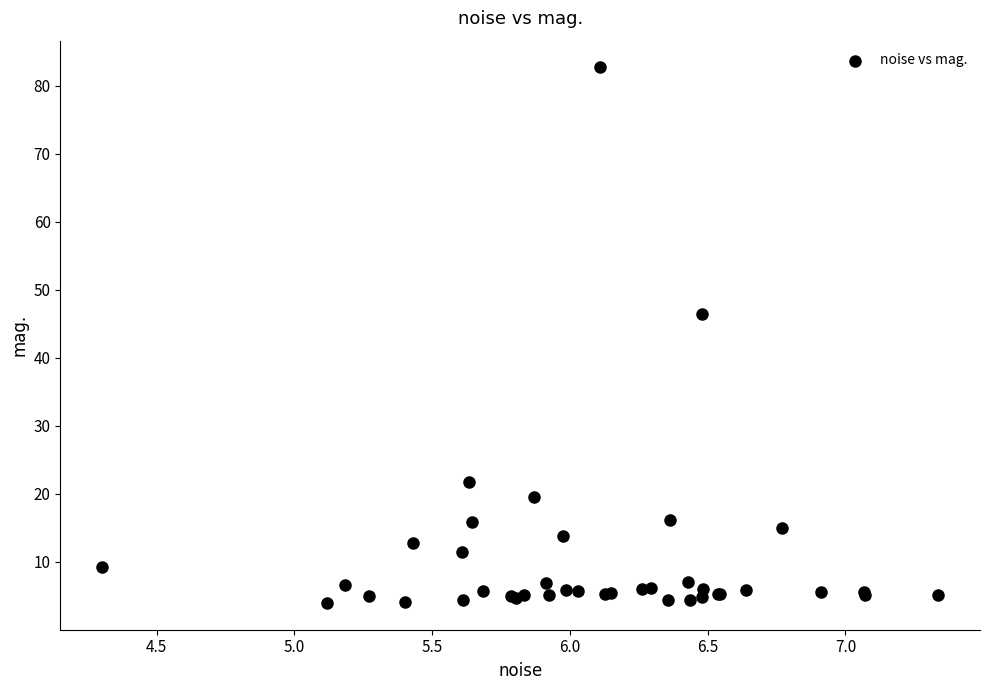

What Y value in the scatter plot is closest to 43?

46.5